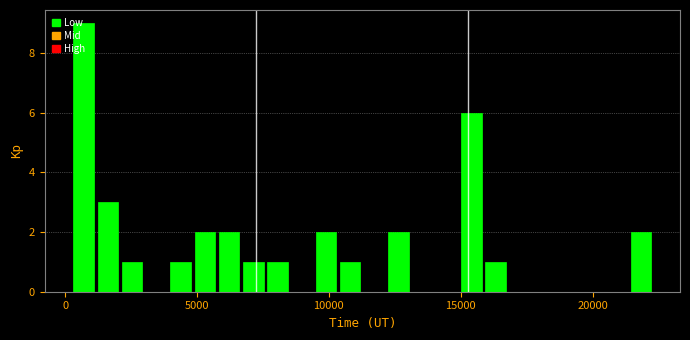

Around what value on the x-axis is the tallest bar? Give the approximate position of its centre, as read against the axis.

500